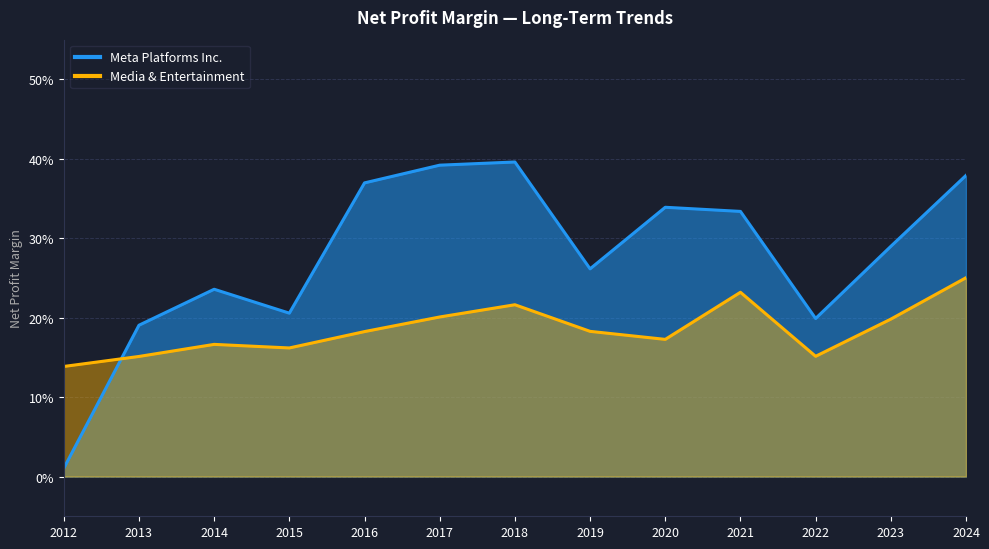

What is the difference between the Media & Entertainment values at 2012 and 2023?

0.1